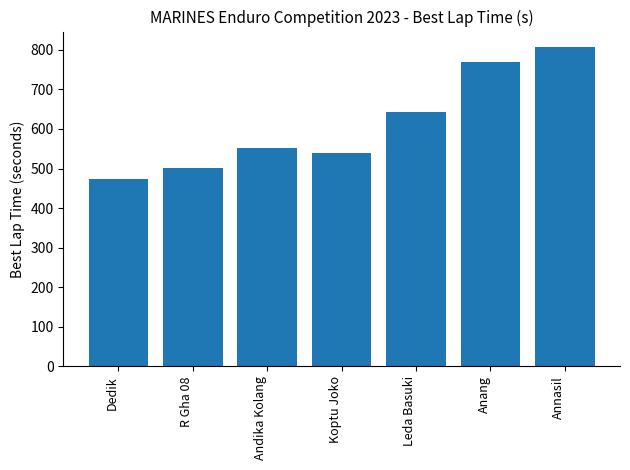

Which category has the highest value across all series?

Annasil